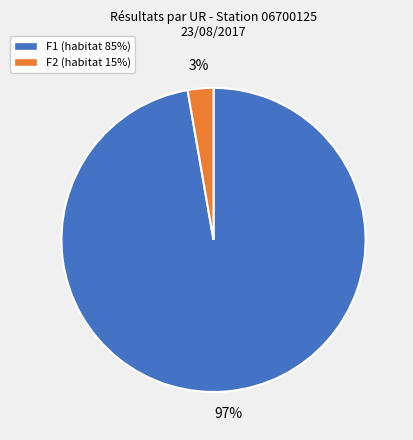

Is there any slice that represents more than half of the pie?

Yes